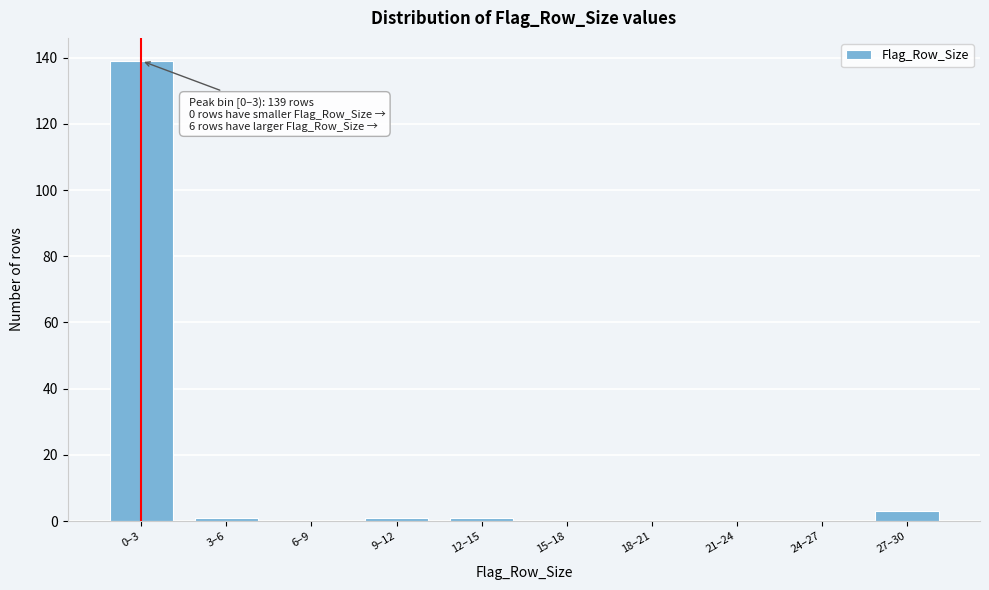

Reading left to right, what are all the values shown in this chart?

0–3=139	3–6=1	6–9=0	9–12=1	12–15=1	15–18=0	18–21=0	21–24=0	24–27=0	27–30=3